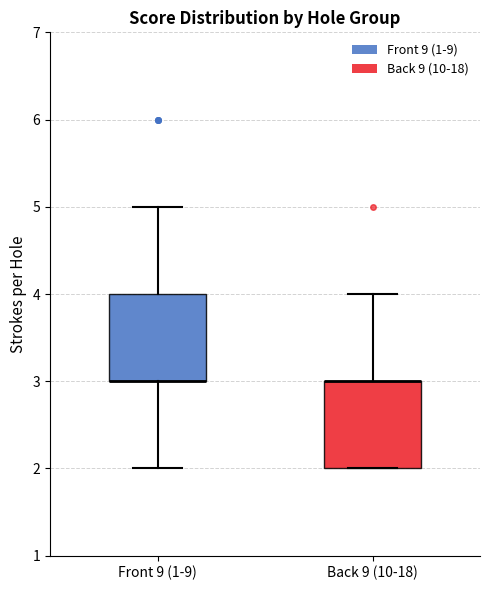

Where is the lower edge of the box for Back 9 (10-18) on the y-axis? The values are not printed on the chart, so give them approximately, as read against the axis.

2